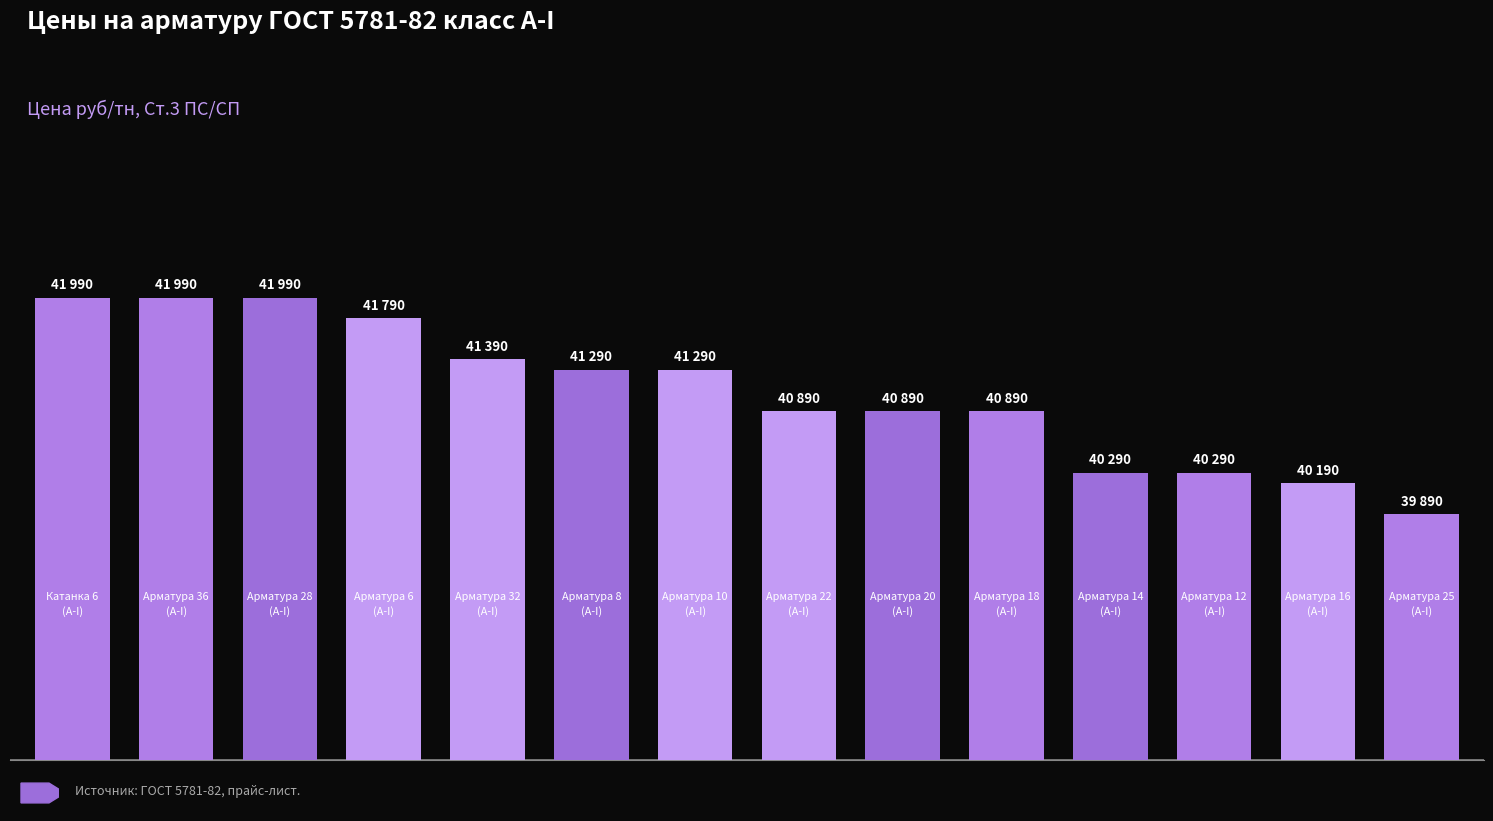

Rank the categories by value from highest to lowest.

0, 1, 2, 3, 4, 5, 6, 7, 8, 9, 10, 11, 12, 13